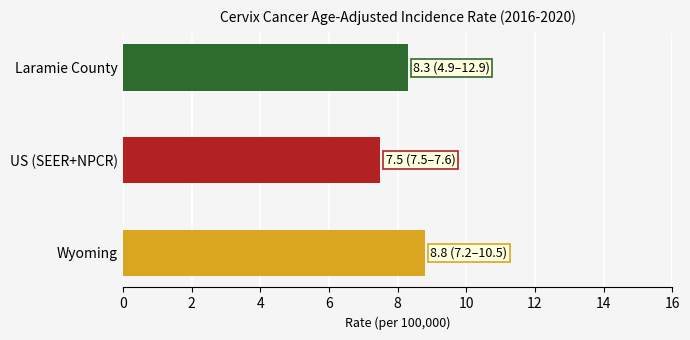

Count the number of values greater than 8.

2